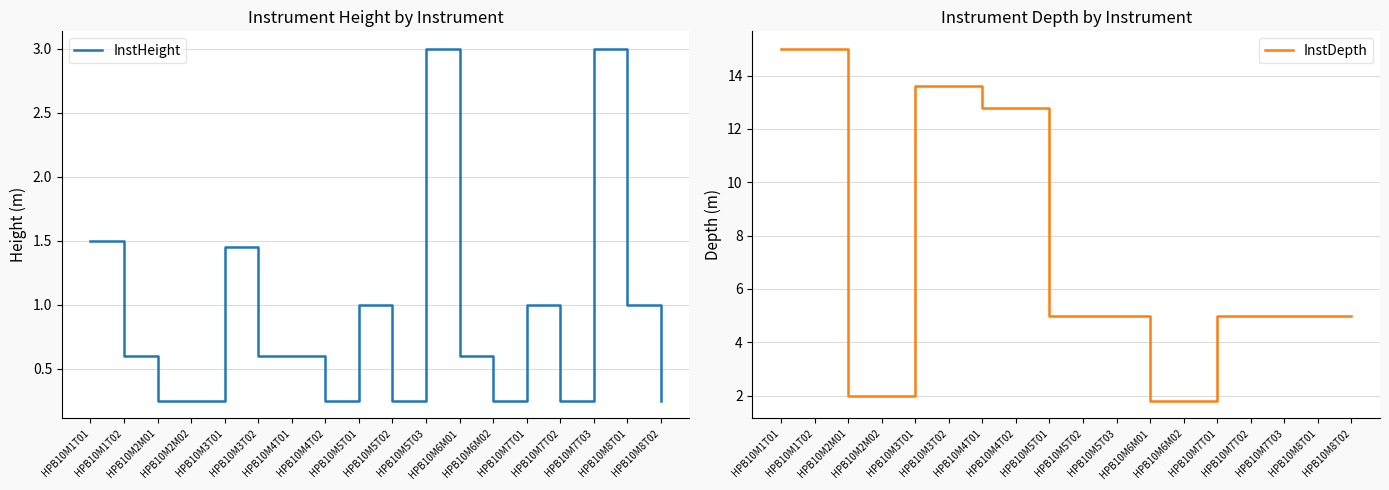

At HPB10M1T01, list the series in order from smallest to largest.

InstHeight, InstDepth